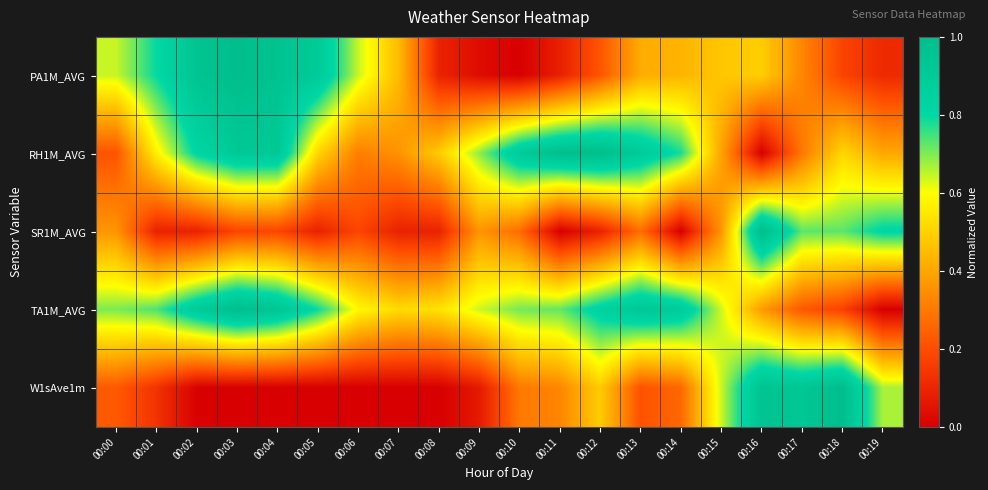

Which series has the widest spread of values?

PA1M_AVG